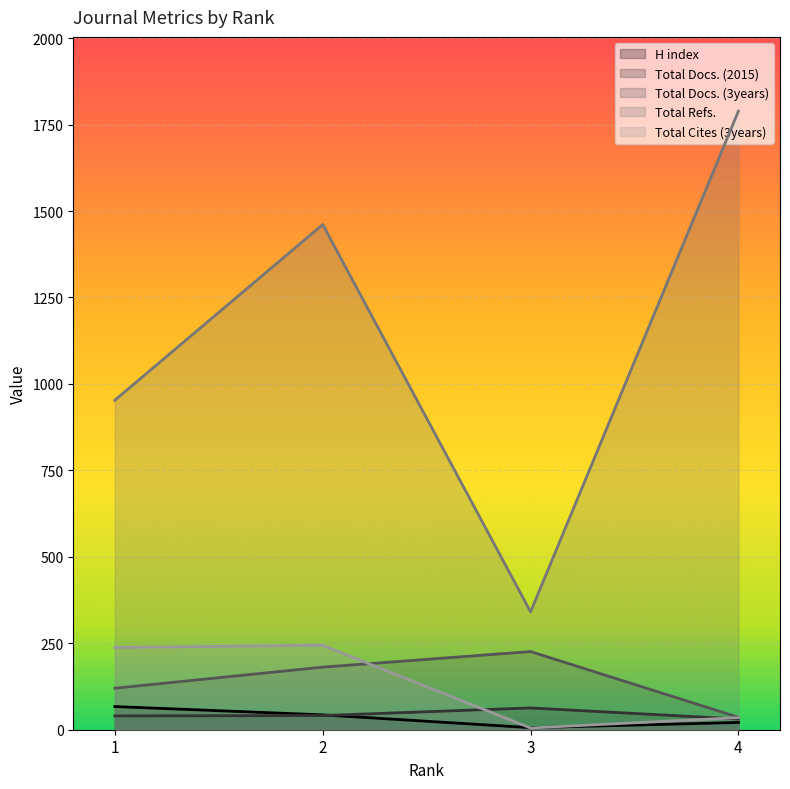

What is the highest value of the Total Docs. (3years) series?

226